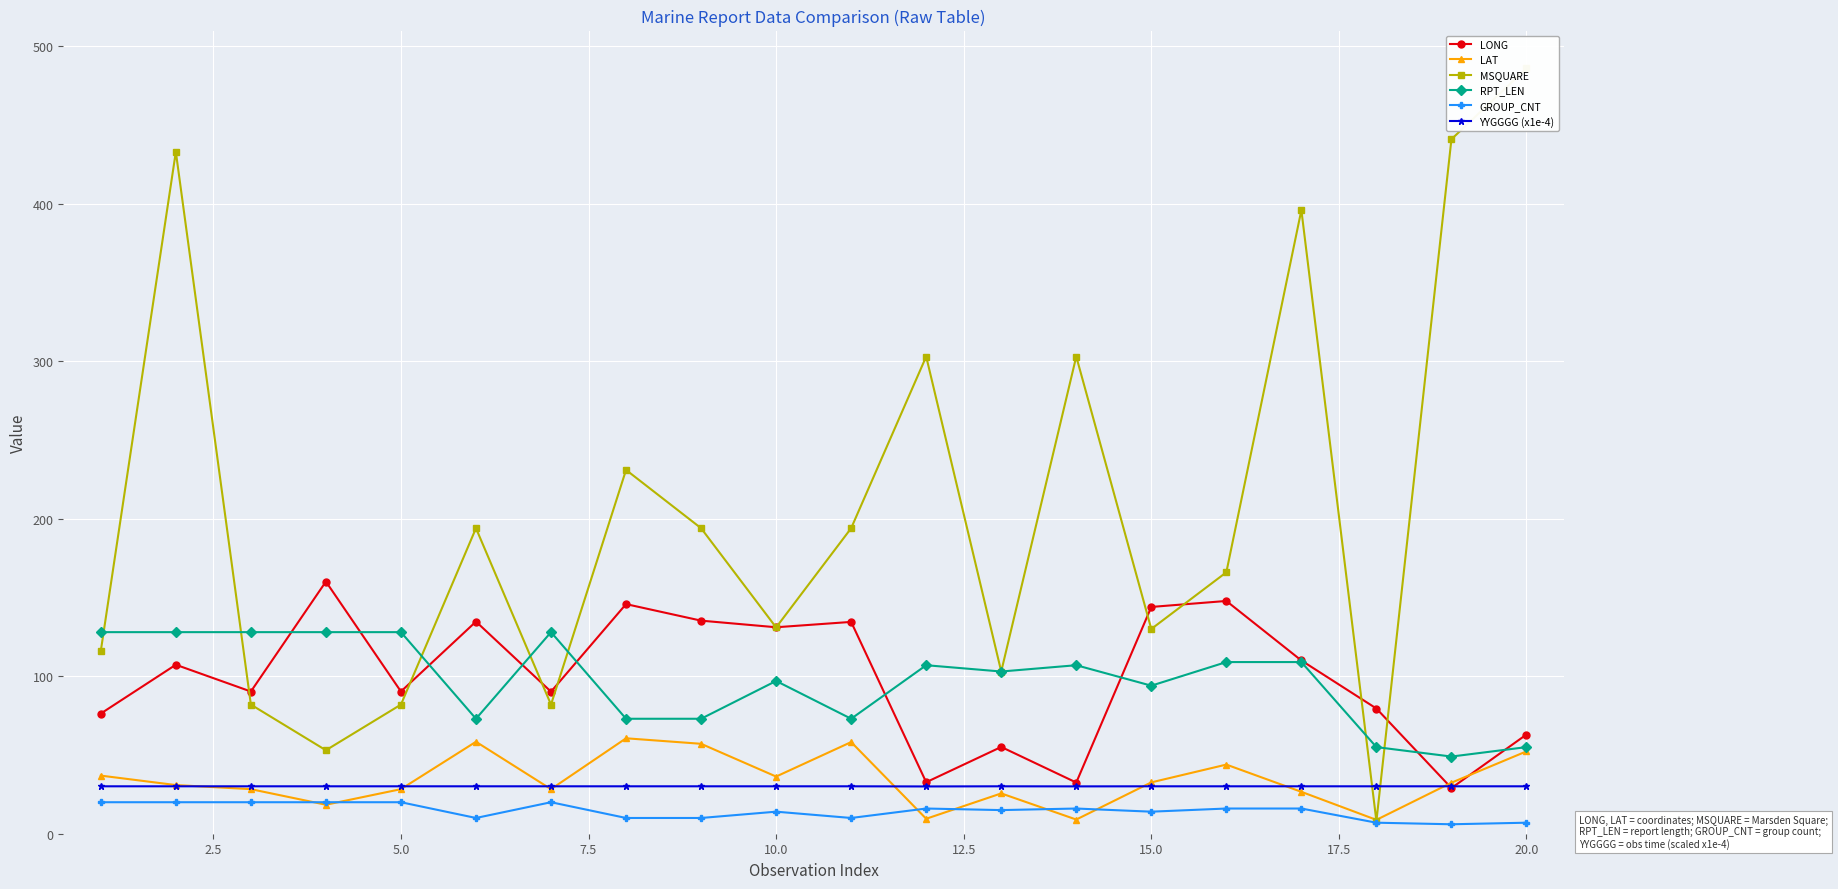

What is the value of the GROUP_CNT point at the 16th from the left?

16.0